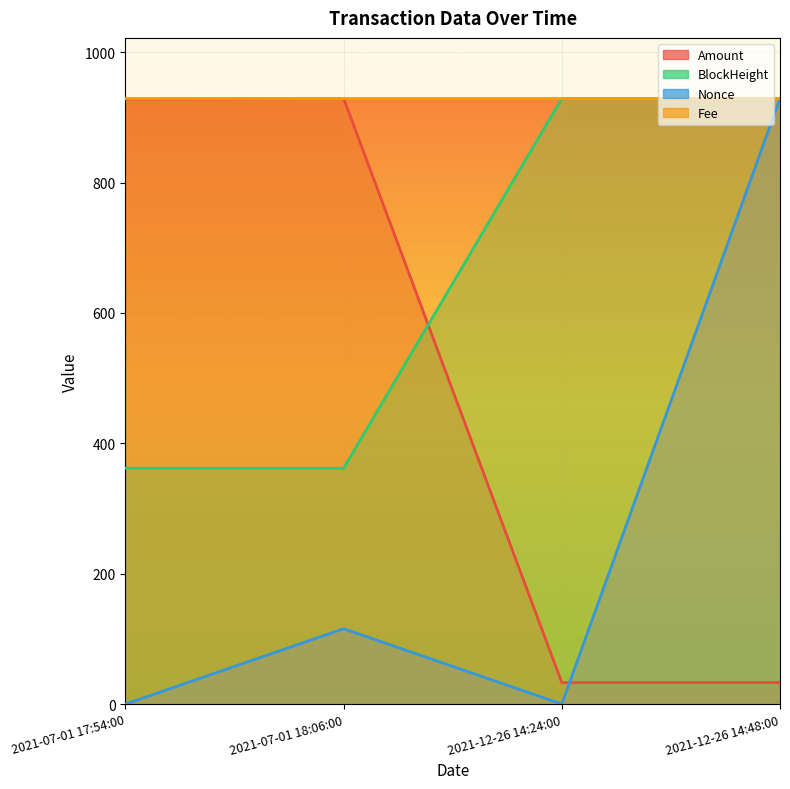

At how many categories does at least one series exceed 70?

4